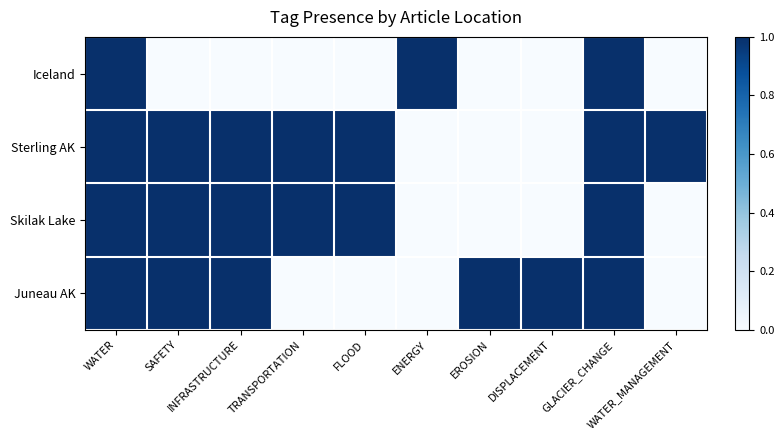

At how many categories does at least one series exceed 0?

10